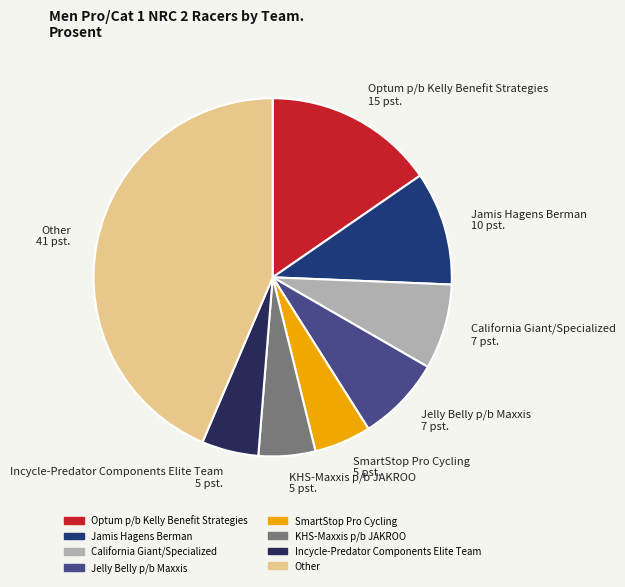

Does Other account for over 50% of the chart?

No